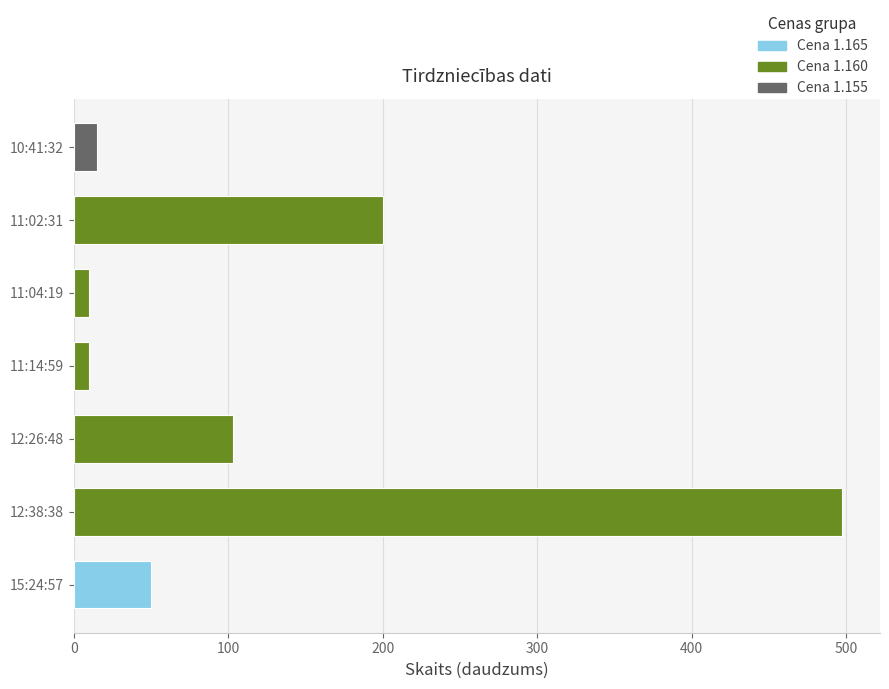

True or false: the data shows 320 at 11:02:31.

False